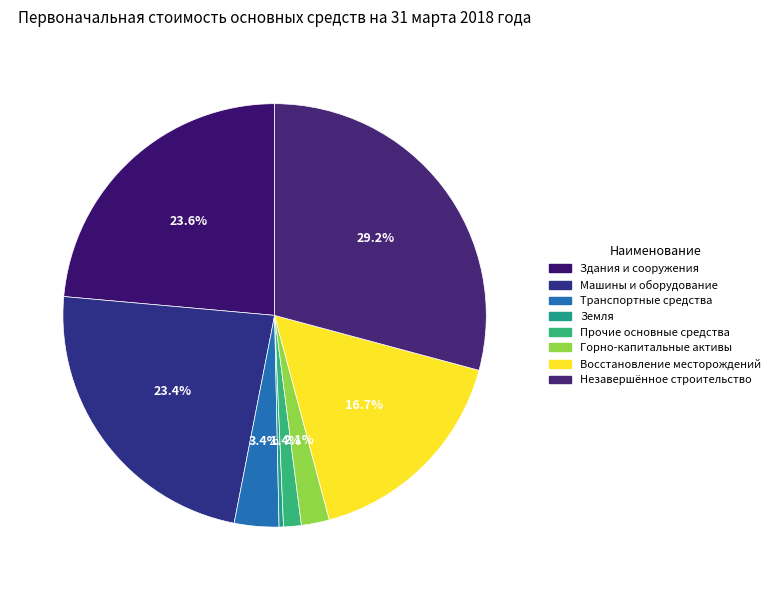

Count the number of slices in the pie.

8